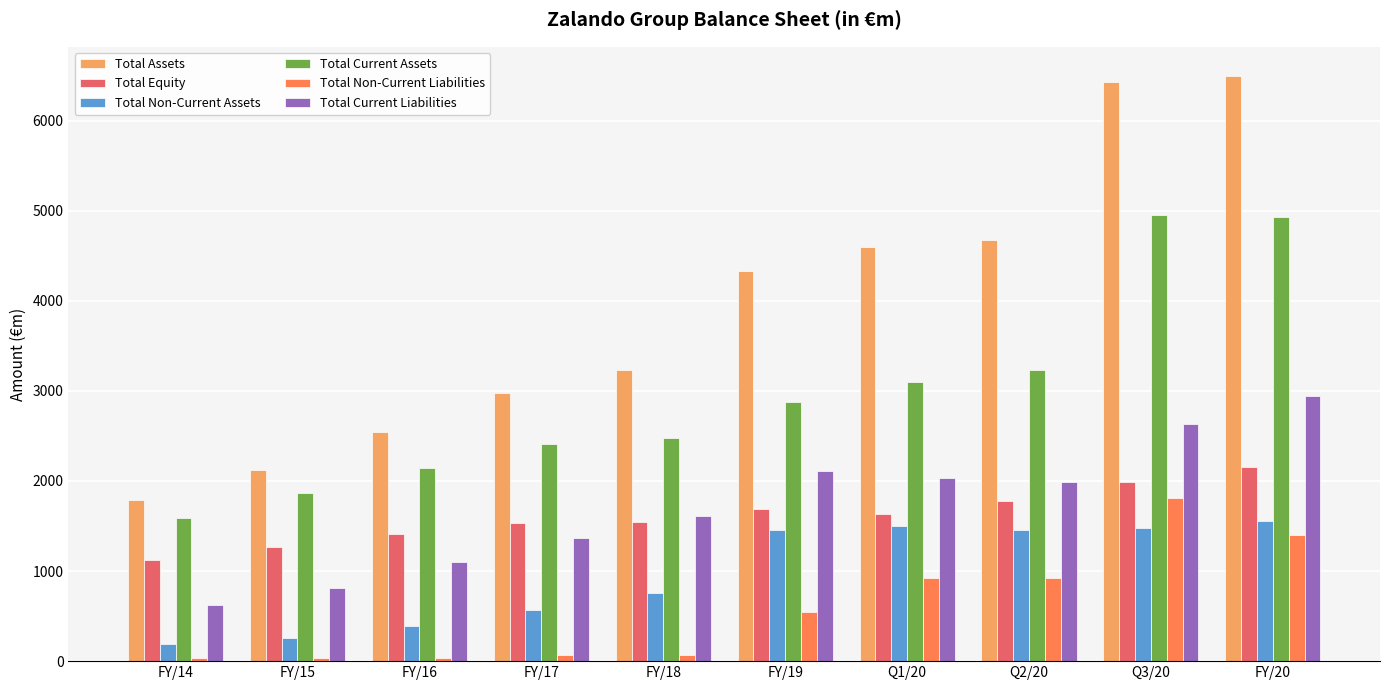

At Q1/20, list the series in order from smallest to largest.

Total Non-Current Liabilities, Total Non-Current Assets, Total Equity, Total Current Liabilities, Total Current Assets, Total Assets